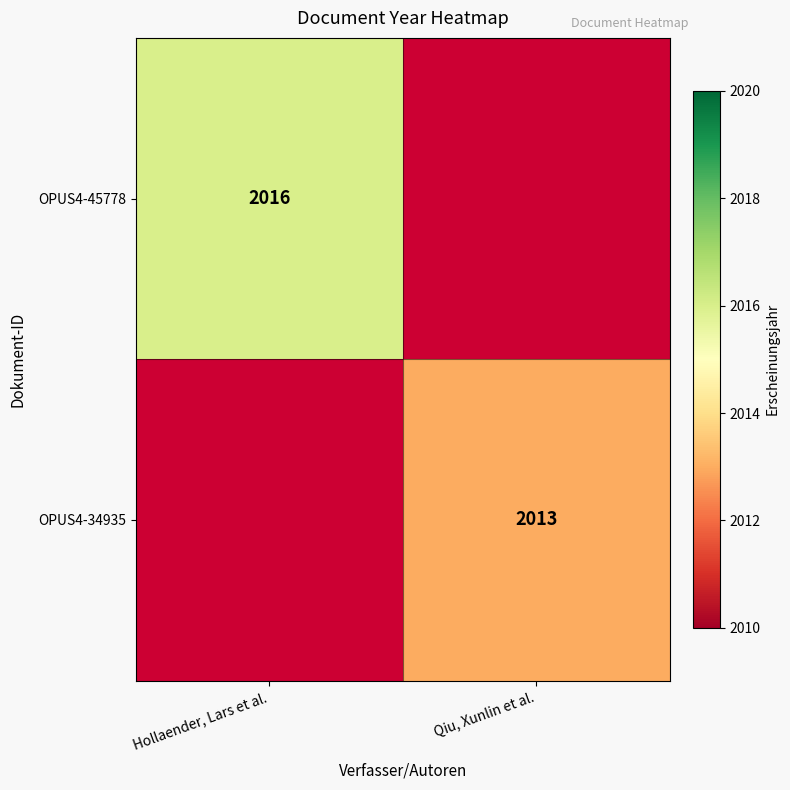

Is the value of OPUS4-34935 at Qiu, Xunlin et al. greater than the value of OPUS4-45778 at Hollaender, Lars et al.?

No